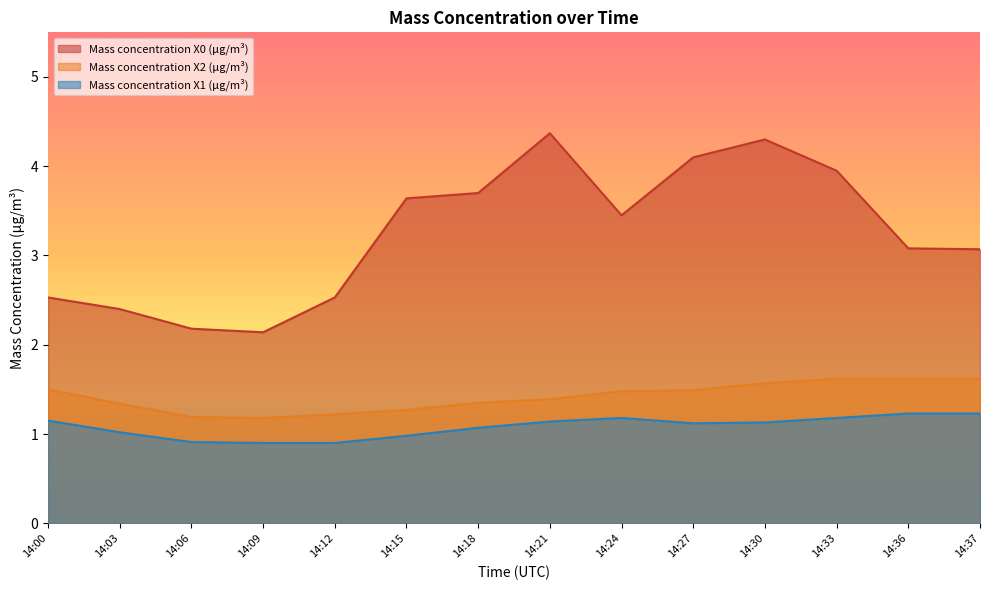

Reading left to right, what are all the values shown in this chart?

Mass concentration X0 (μg/m³): 2.5	2.4	2.2	2.1	2.5	3.6	3.7	4.4	3.5	4.1	4.3	4.0	3.1	3.1
Mass concentration X2 (μg/m³): 1.5	1.3	1.2	1.2	1.2	1.3	1.4	1.4	1.5	1.5	1.6	1.6	1.6	1.6
Mass concentration X1 (μg/m³): 1.1	1.0	0.9	0.9	0.9	1.0	1.1	1.1	1.2	1.1	1.1	1.2	1.2	1.2